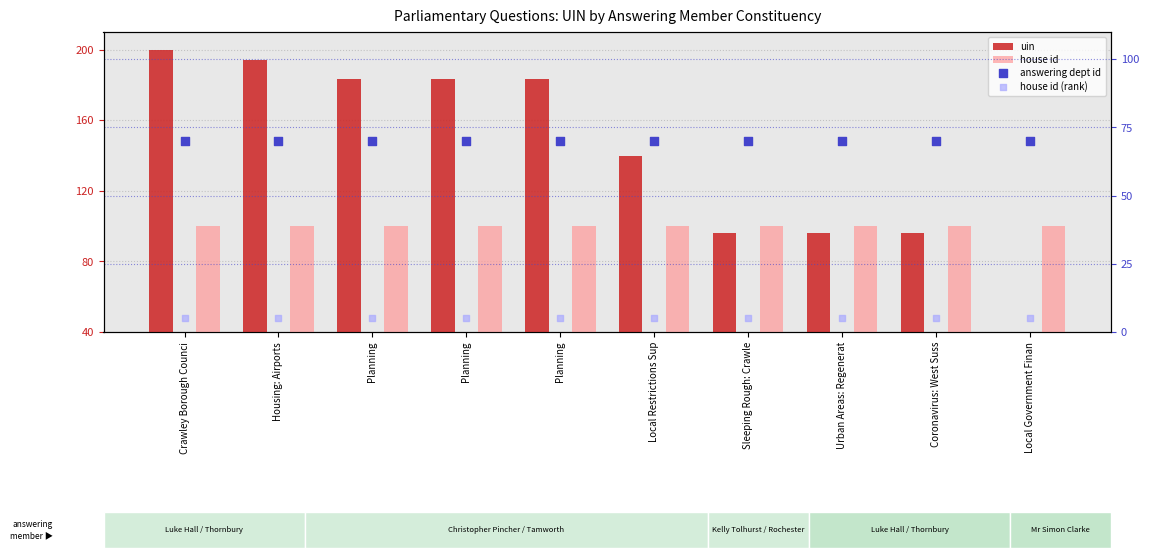

At which category is the sum across all series the highest?

Crawley Borough Counci